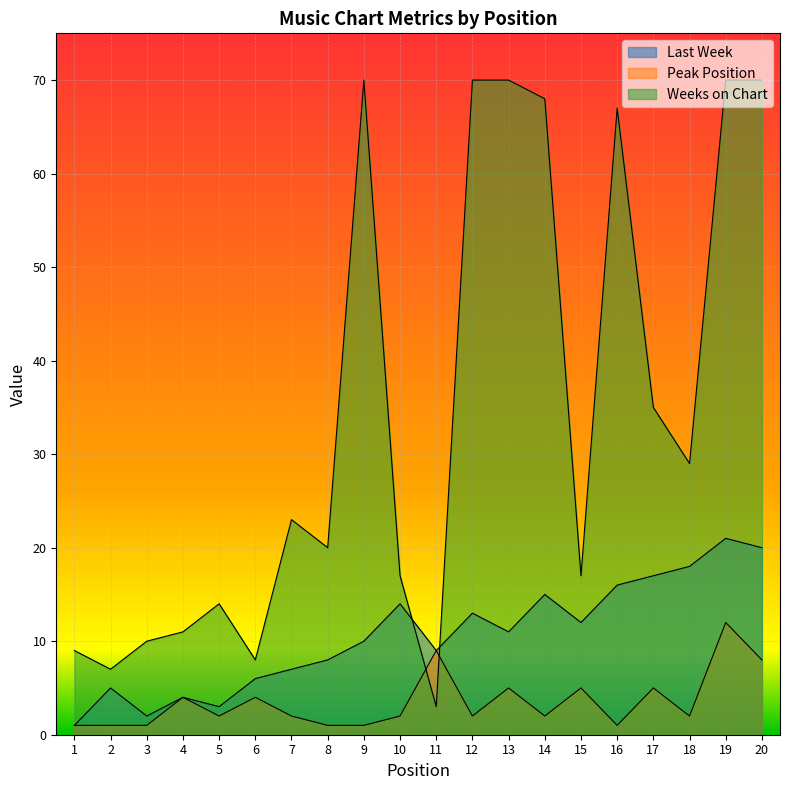

List the series in order of their peak value, highest first.

Weeks on Chart, Last Week, Peak Position